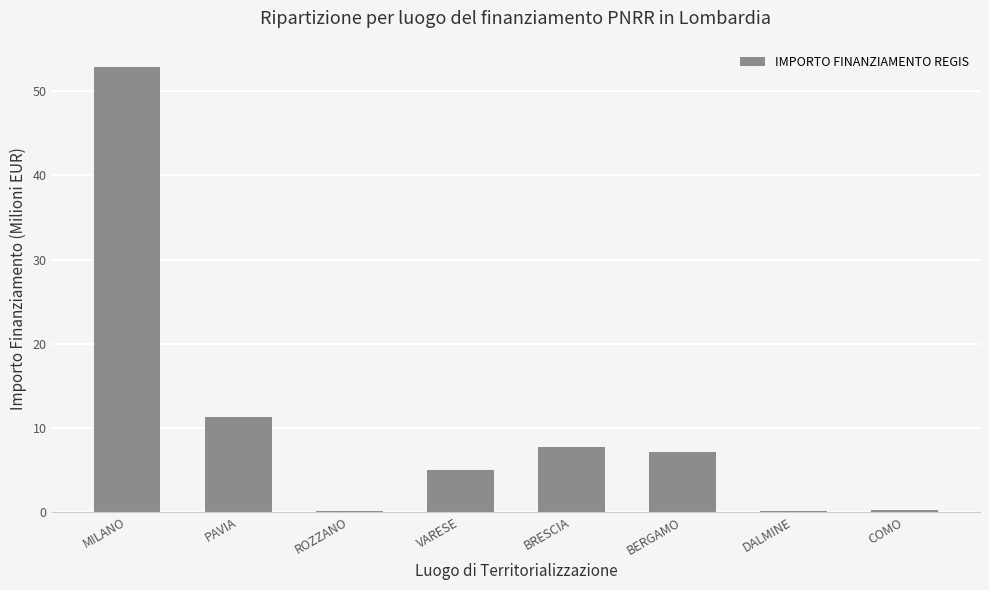

What is the maximum value shown in the chart?

52.9